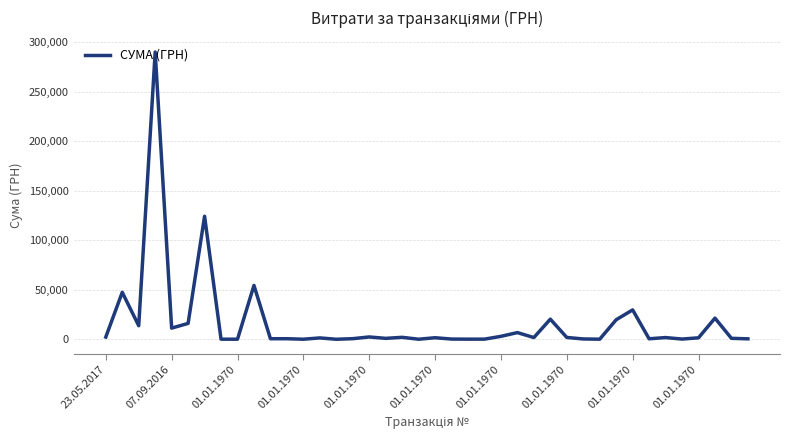

How many lines are shown in the chart?

1